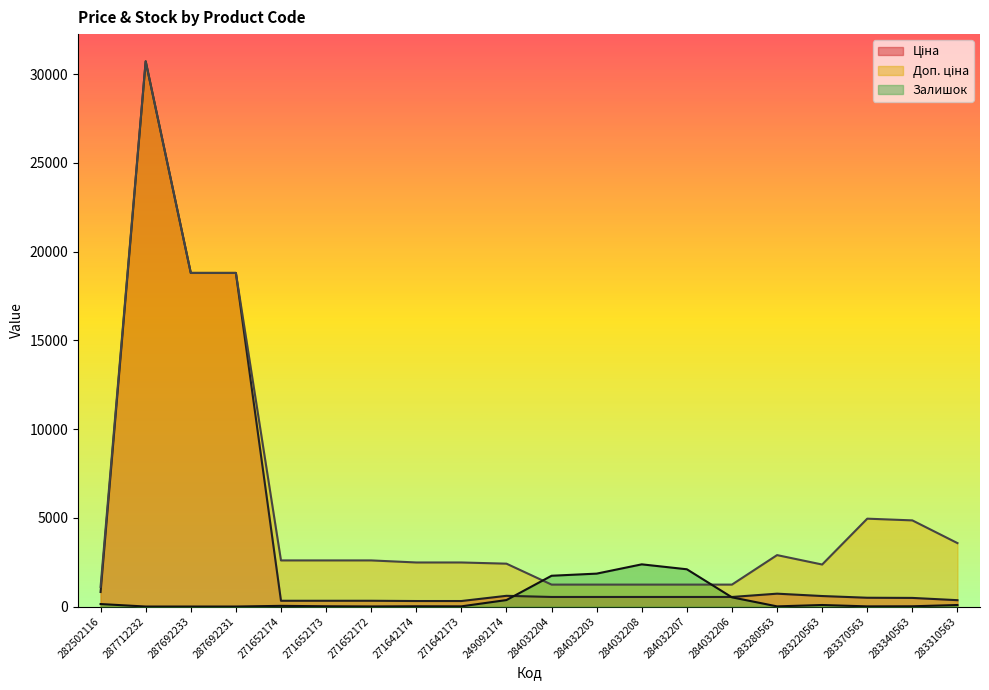

What is the difference between the Залишок values at 282502116 and 283310563?

55.0